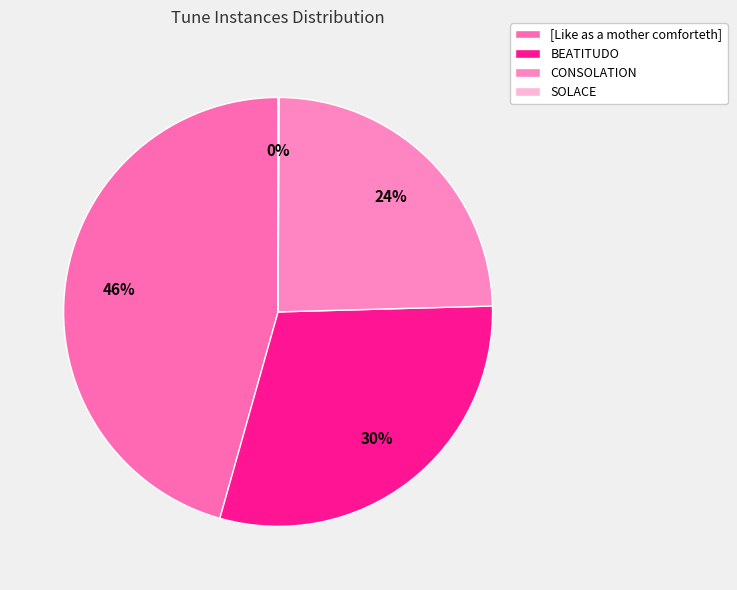

What percentage is NOT represented by SOLACE?

99.9%